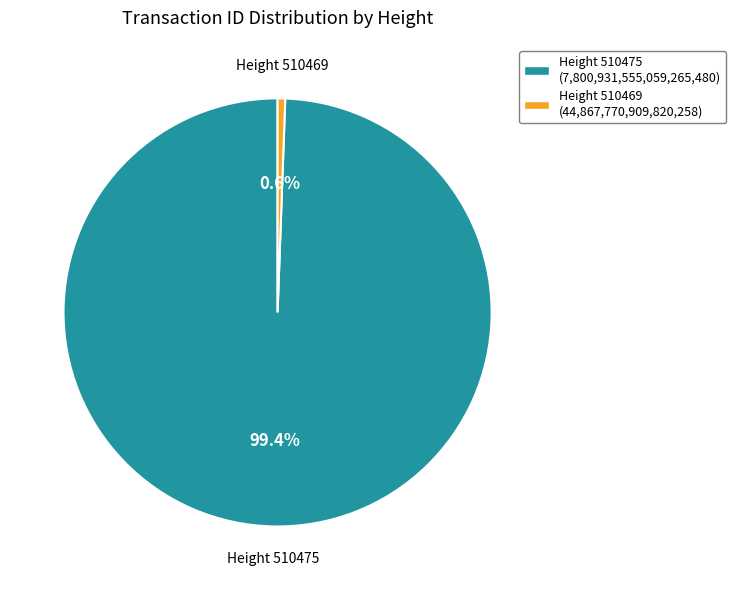

What portion of the pie excludes Height 510475?

0.6%